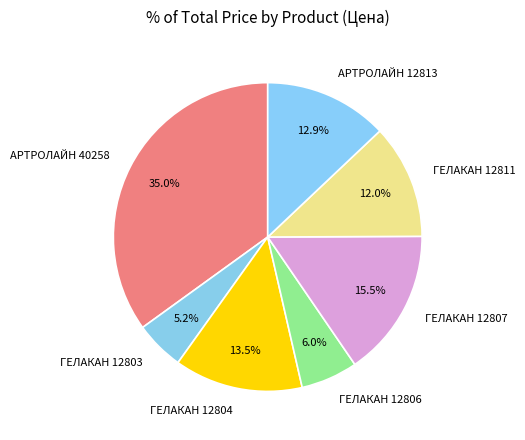

To the nearest percent, what portion does АРТРОЛАЙН 12813 represent?

13%